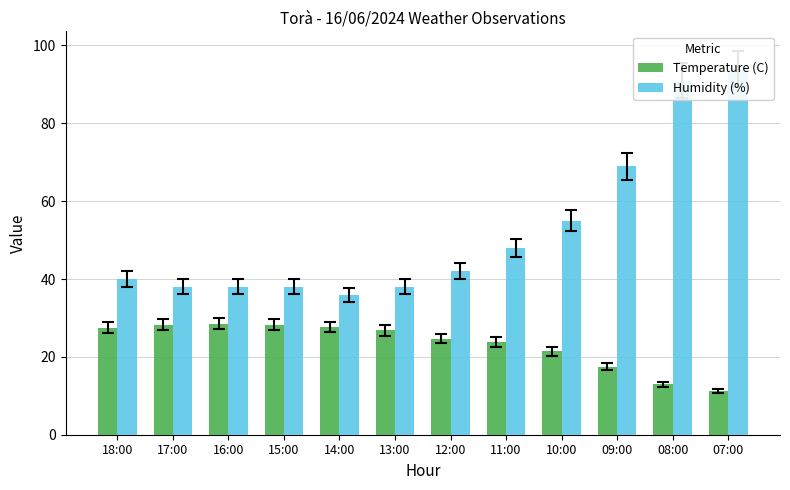

Reading left to right, extract all data points from this chart.

Temperature (C): 27.5	28.3	28.5	28.2	27.7	26.8	24.7	23.8	21.4	17.5	13.0	11.2
Humidity (%): 40.0	38.0	38.0	38.0	36.0	38.0	42.0	48.0	55.0	69.0	91.0	94.0